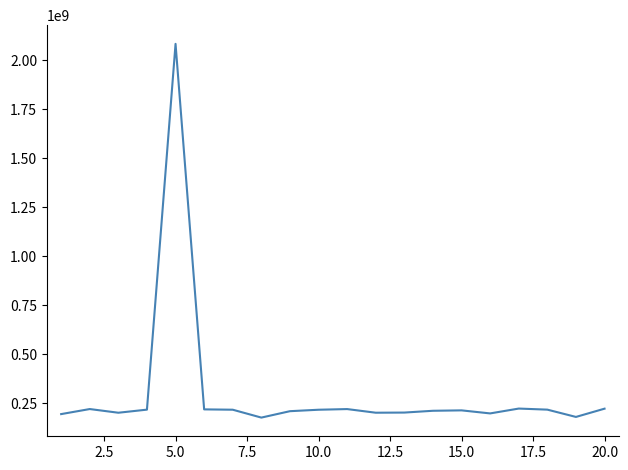

What is the smallest value displayed?

175570932